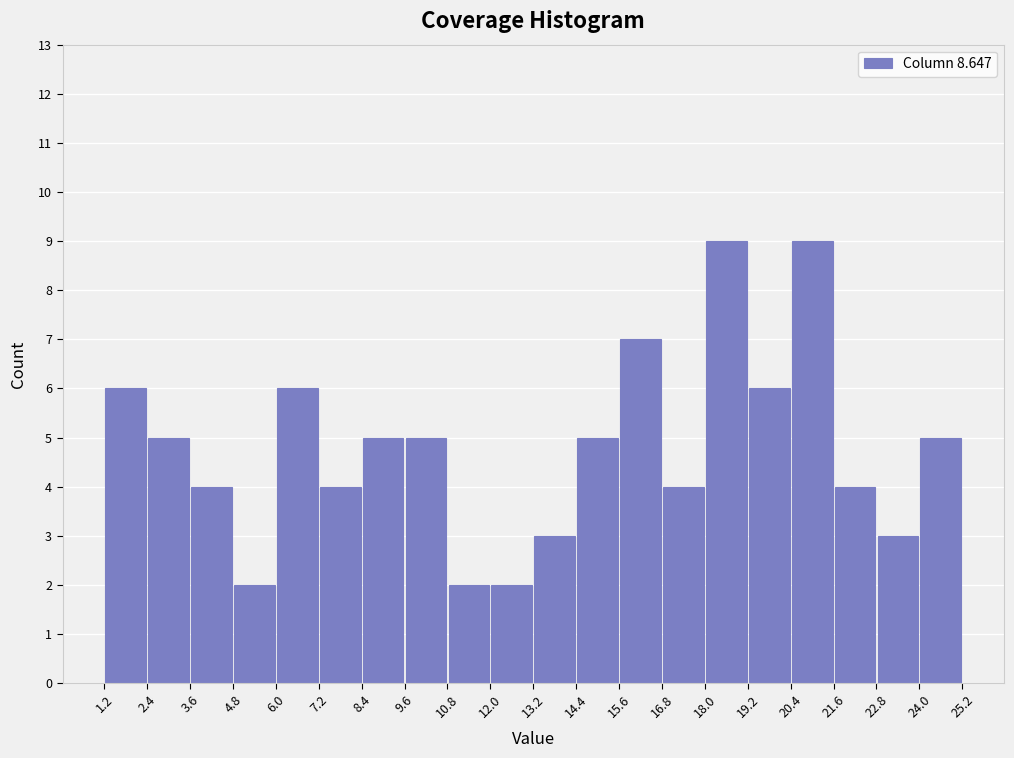

Reading left to right, transcribe this chart: for each bar, give the range it covers on the x-axis and its height. The values are not printed on the chart, so give them approximately, as read against the axis.

1.2 to 2.4: 6
2.4 to 3.6: 5
3.6 to 4.8: 4
4.8 to 6.0: 2
6.0 to 7.2: 6
7.2 to 8.4: 4
8.4 to 9.6: 5
9.6 to 10.8: 5
10.8 to 12.0: 2
12.0 to 13.2: 2
13.2 to 14.4: 3
14.4 to 15.6: 5
15.6 to 16.8: 7
16.8 to 18.0: 4
18.0 to 19.2: 9
19.2 to 20.4: 6
20.4 to 21.6: 9
21.6 to 22.8: 4
22.8 to 24.0: 3
24.0 to 25.2: 5